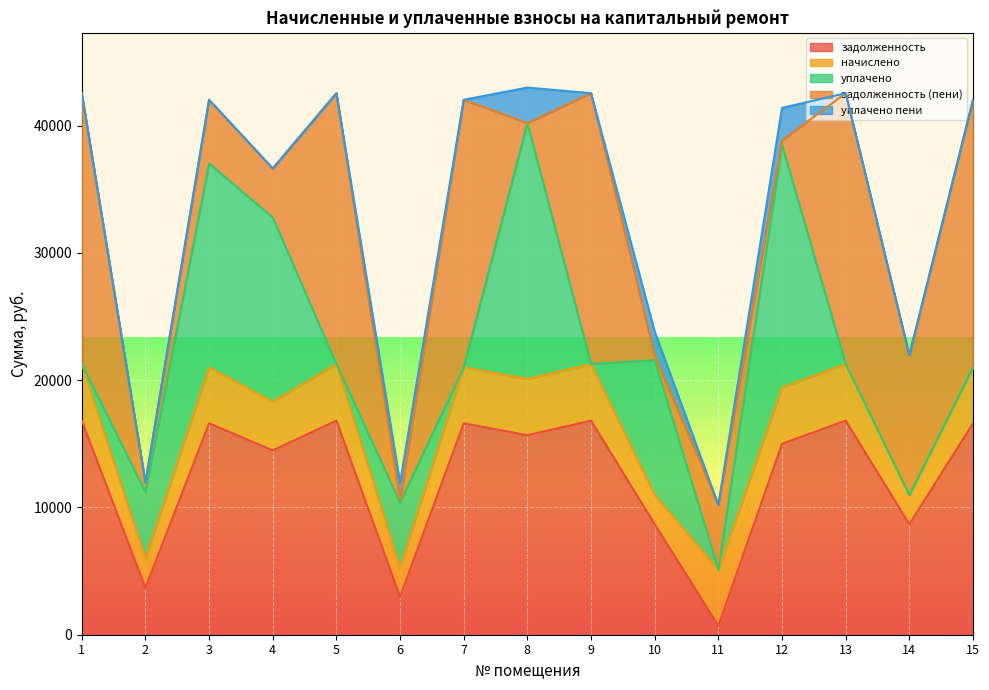

What is the spread (max minus min) of values at 4?

14483.5